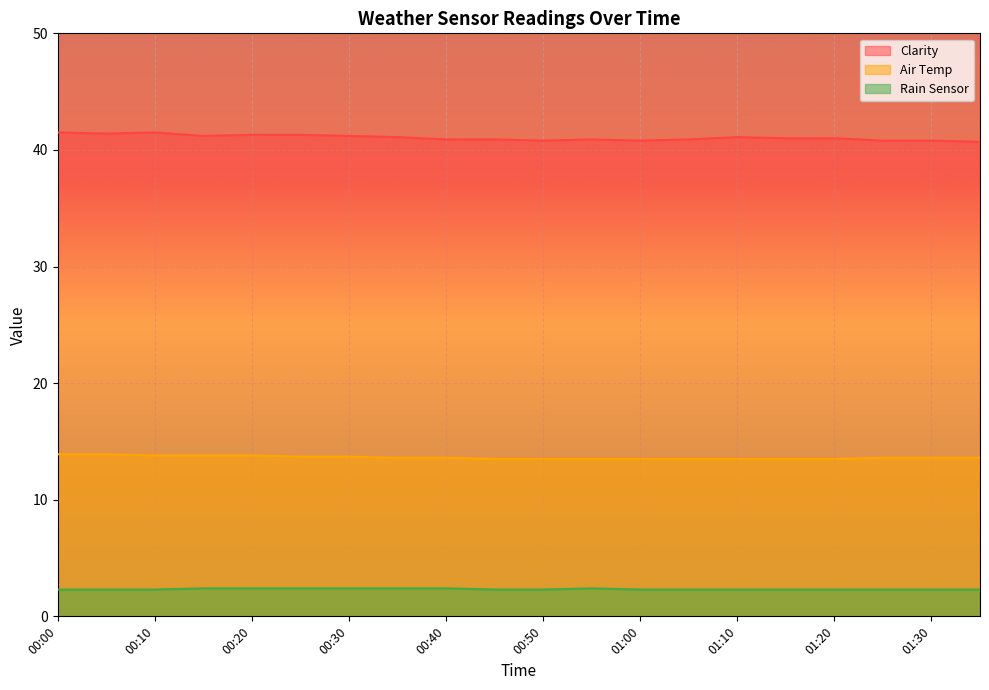

What is the difference between the Rain Sensor values at 01:25 and 00:40?

0.1